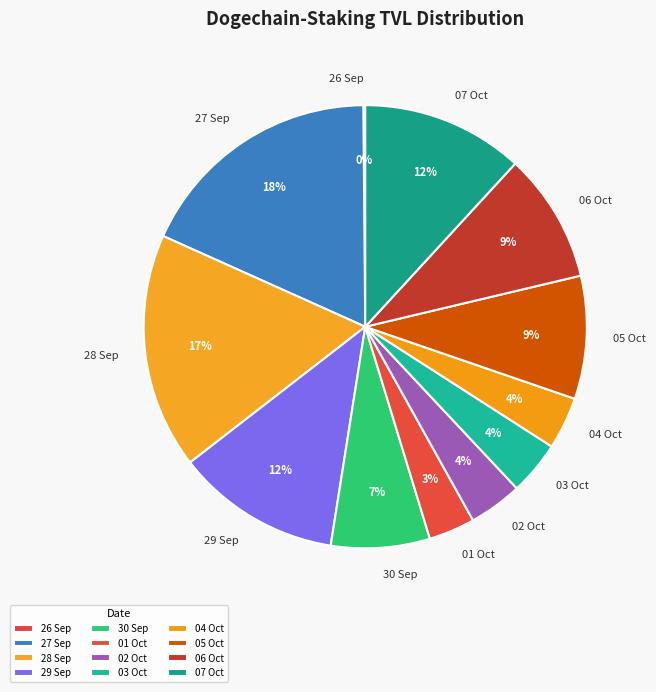

To the nearest percent, what is the difference between the largest and smallest slice percentages?

18%